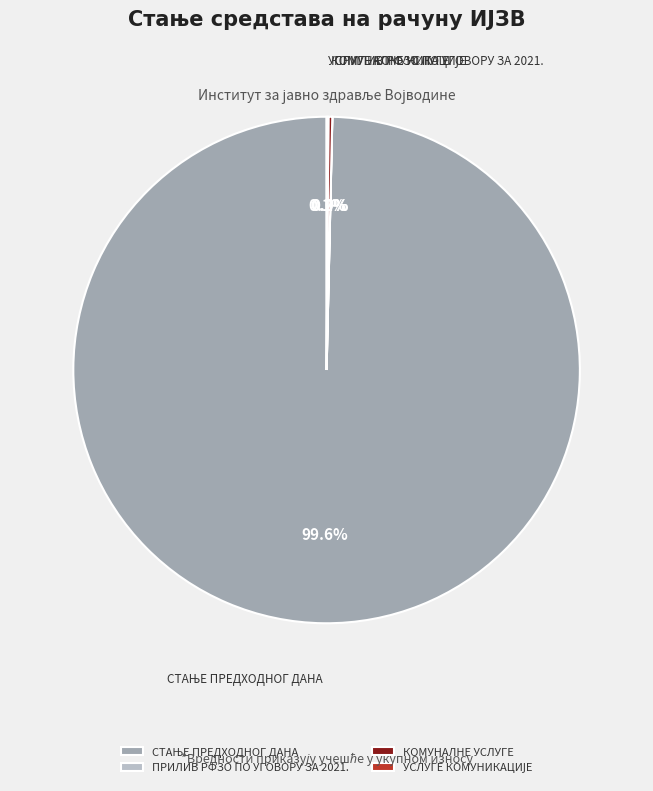

Does any single category account for the majority?

Yes